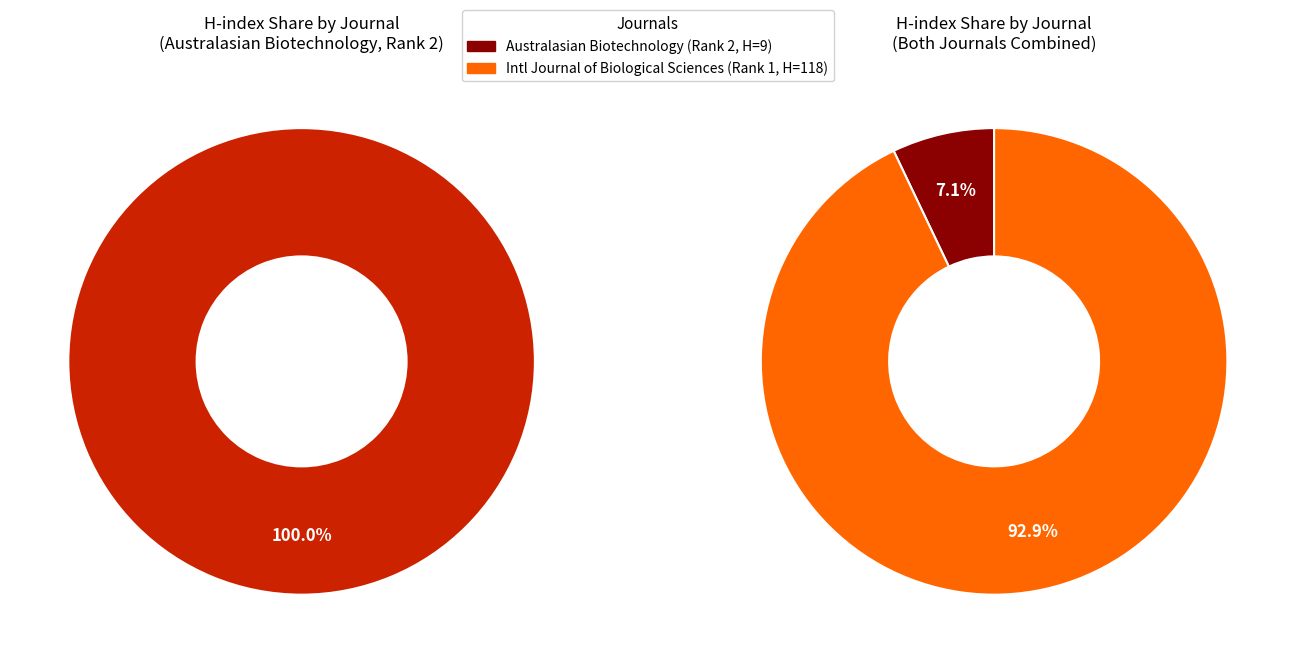

Which category has the smallest portion of the pie?

Australasian Biotechnology